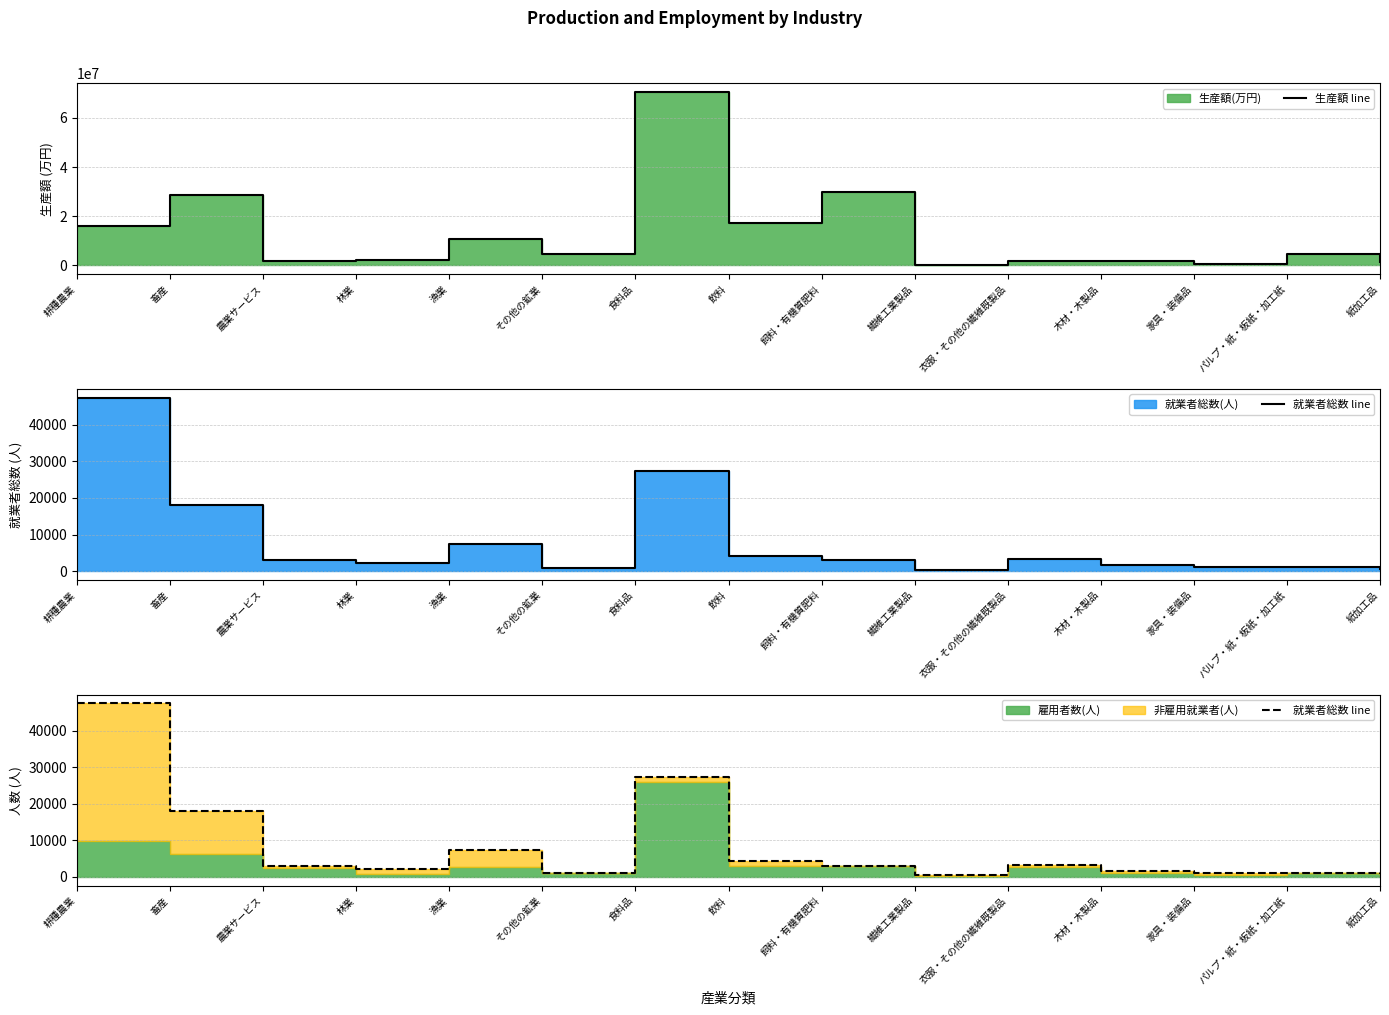

Read the 生産額 line value at 林業, to the nearest 50.

2050800